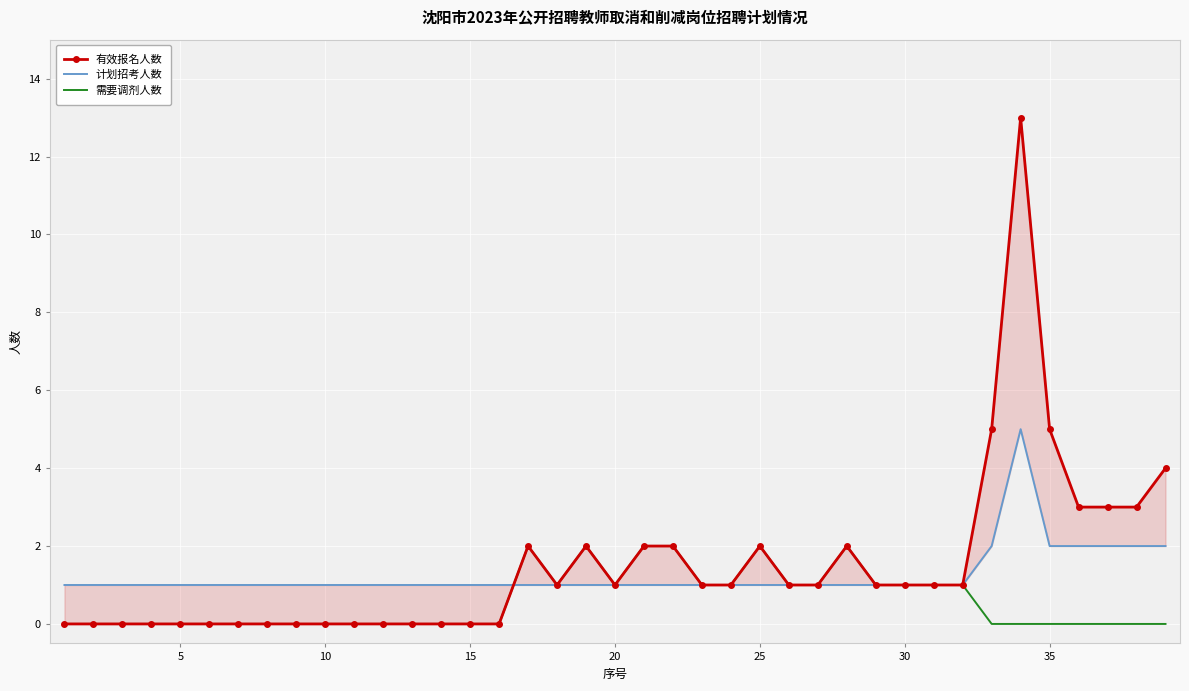

Count the number of categories in the chart.

39